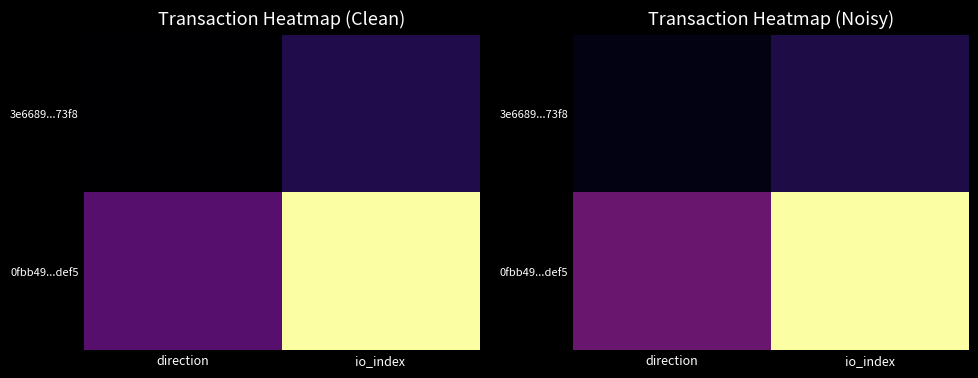

How many distinct data groups are displayed?

2